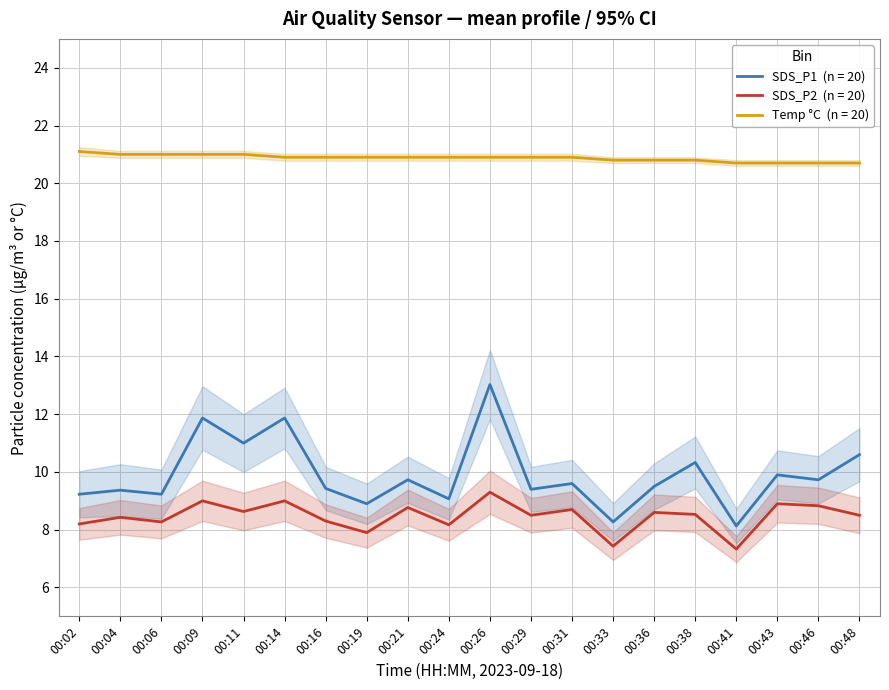

Reading left to right, extract all data points from this chart.

SDS_P1: 9.2	9.4	9.2	11.9	11.0	11.9	9.4	8.9	9.7	9.1	13.0	9.4	9.6	8.3	9.5	10.3	8.1	9.9	9.7	10.6
SDS_P2: 8.2	8.4	8.3	9.0	8.6	9.0	8.3	7.9	8.8	8.2	9.3	8.5	8.7	7.4	8.6	8.5	7.3	8.9	8.8	8.5
Temp: 21.1	21.0	21.0	21.0	21.0	20.9	20.9	20.9	20.9	20.9	20.9	20.9	20.9	20.8	20.8	20.8	20.7	20.7	20.7	20.7